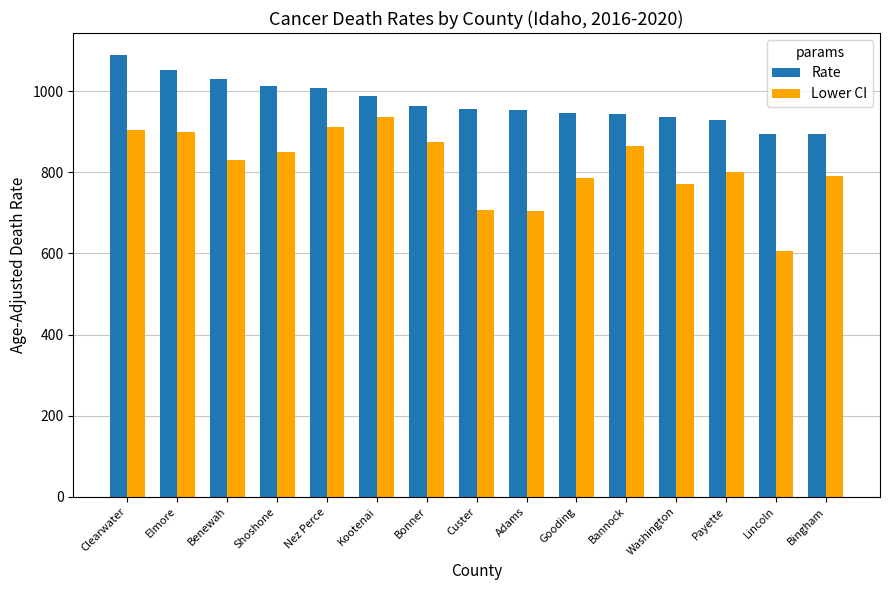

At which category is the sum across all series the highest?

Clearwater